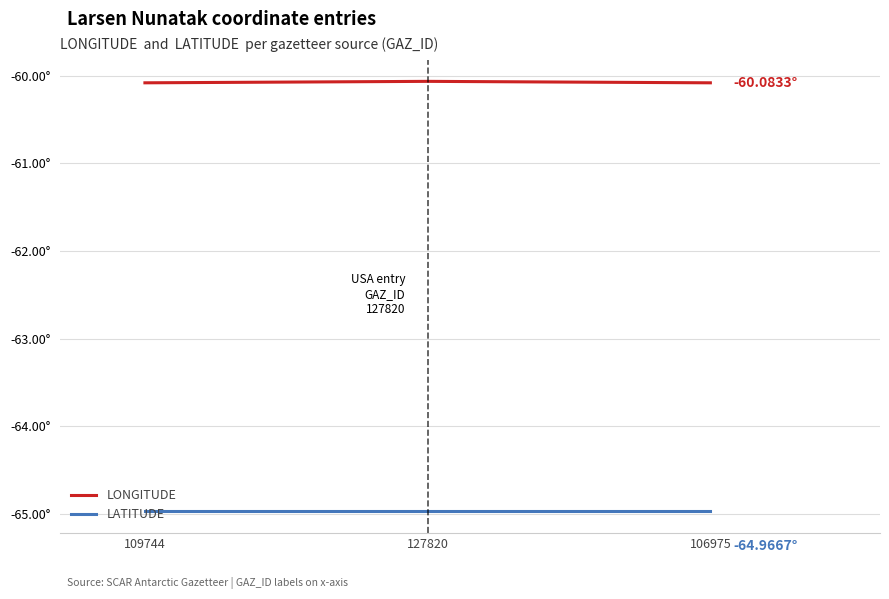

Which series changed the most between 109744 and 127820?

LONGITUDE